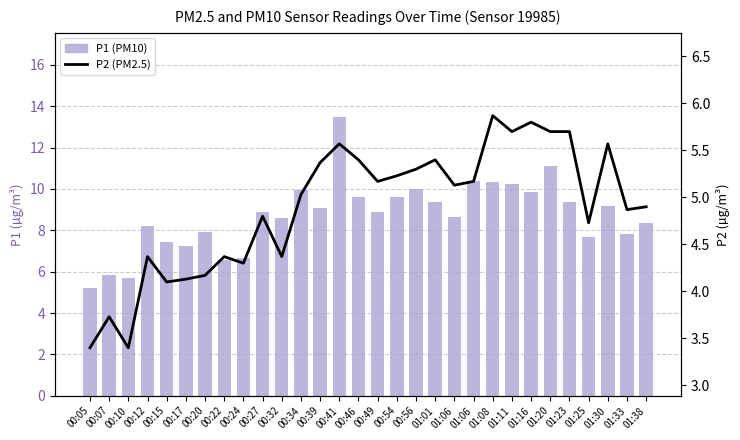

What is the difference between the maximum and second lowest values in the P2 (PM2.5) series?

2.5